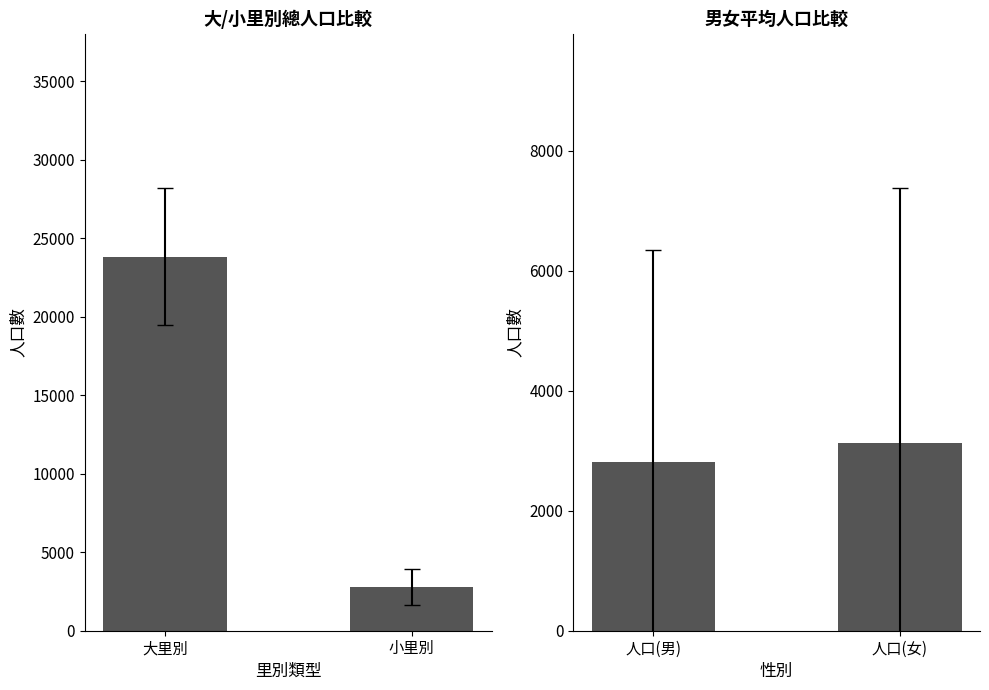

How many bars are there in total?

4